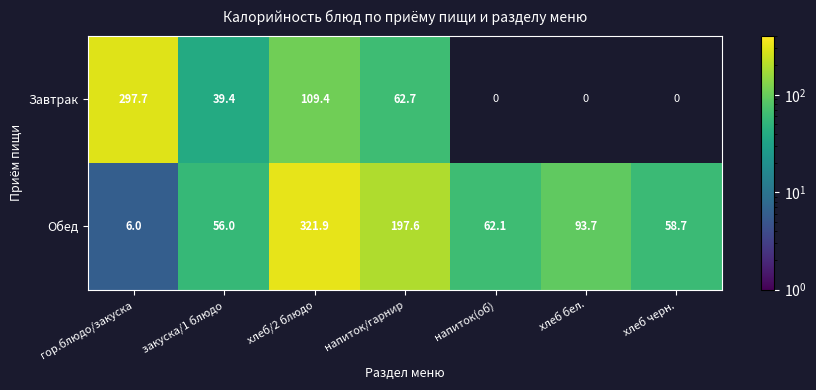

The Обед series shows 321.9 at хлеб/2 блюдо. True or false?

True